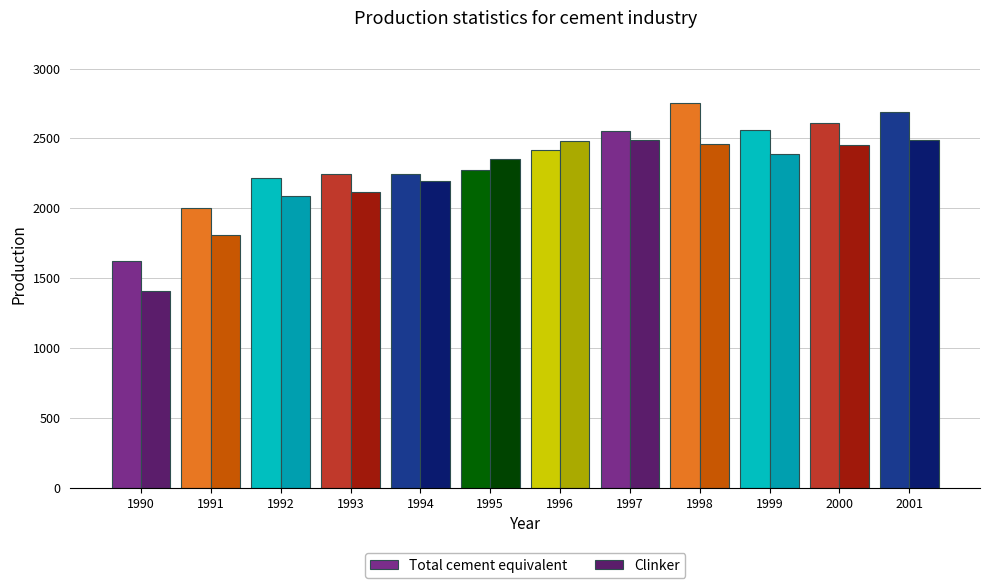

At which label is Total cement equivalent closest to 2187?

1992